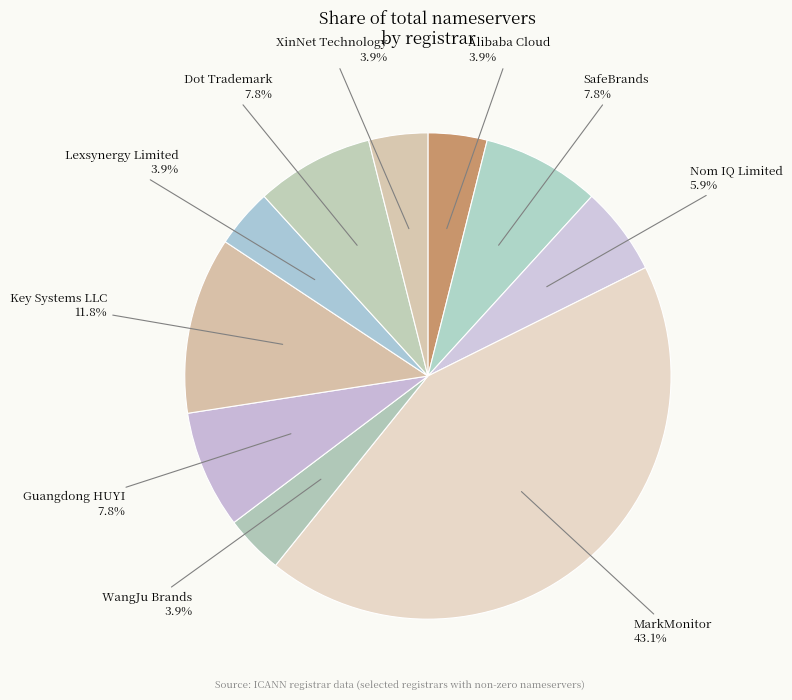

Is there any slice that represents more than half of the pie?

No